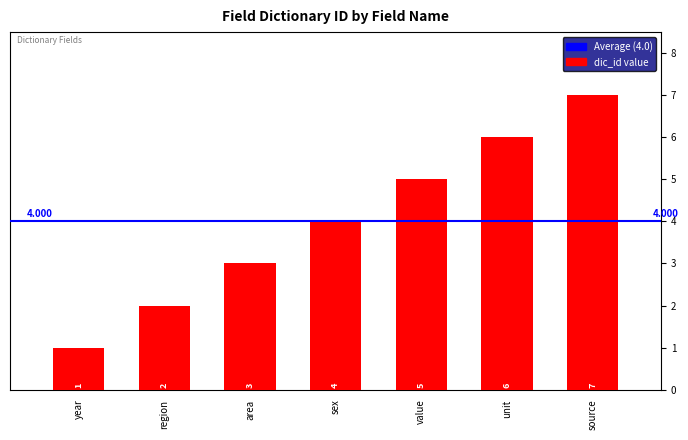

What is the average value?

4